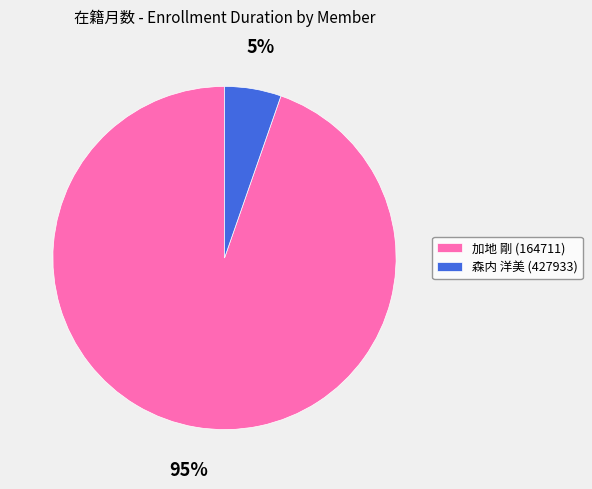

Which slice is the largest?

加地 剛 (164711)